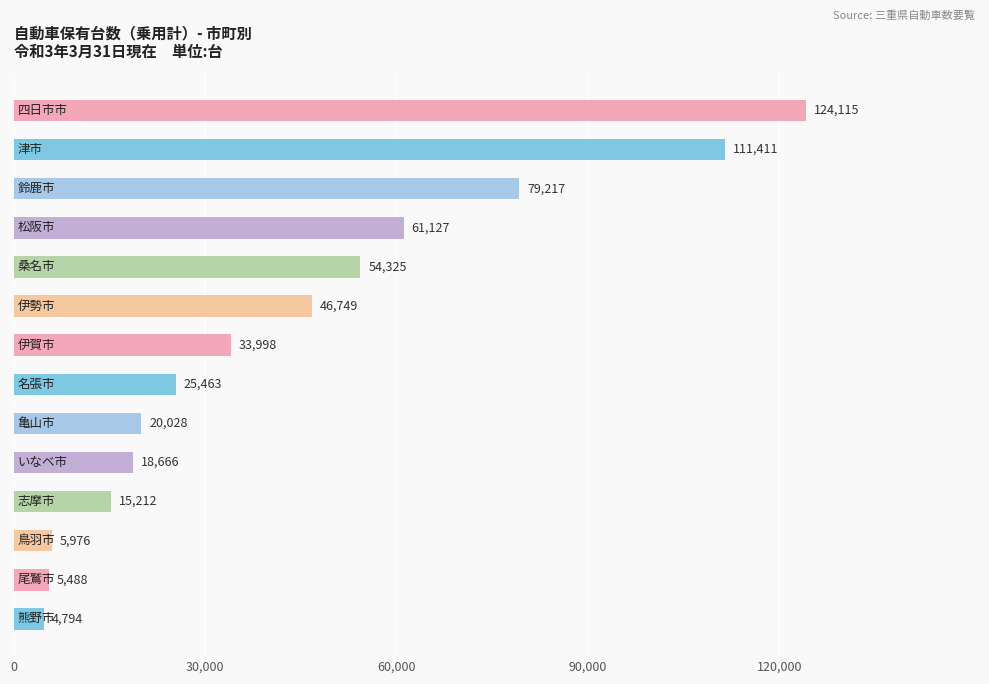

What is the sum of all values?

606569